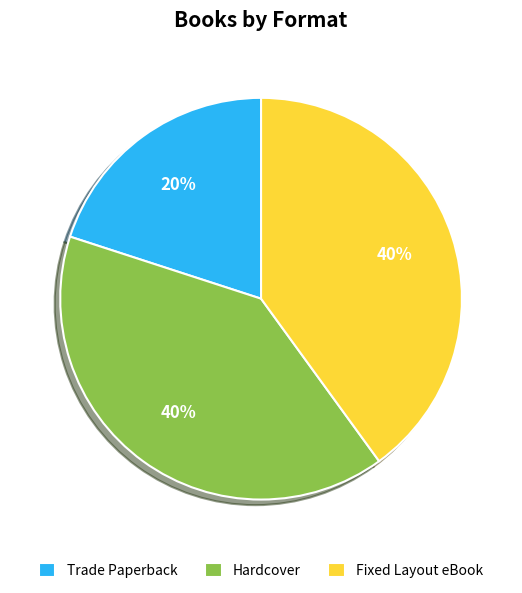

What is the smallest slice in the pie chart?

Trade Paperback